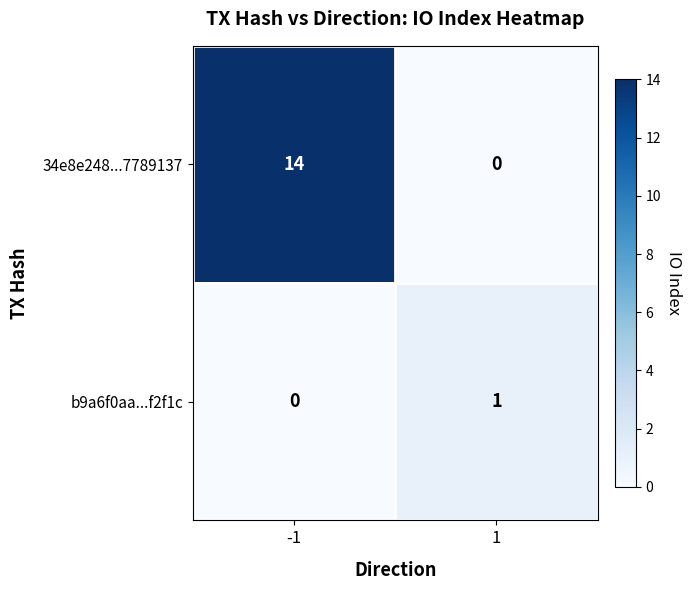

Which series changed the most between -1 and 1?

34e8e248...7789137